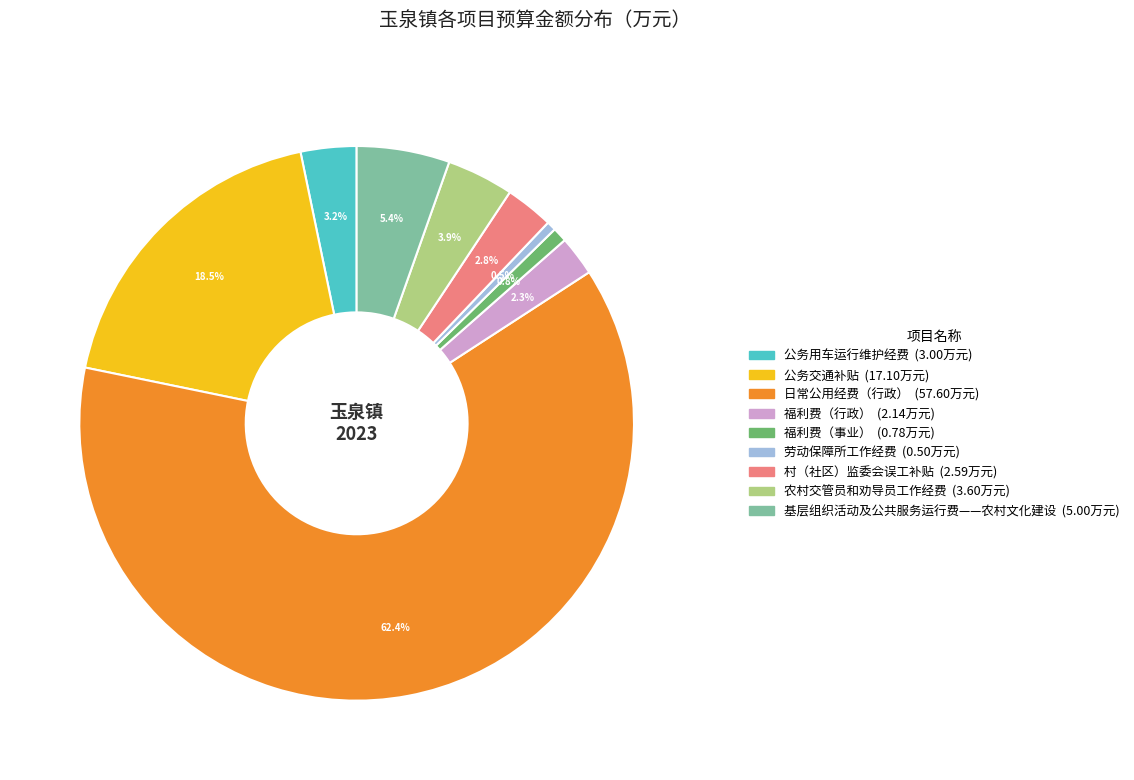

How many slices are in this pie chart?

9